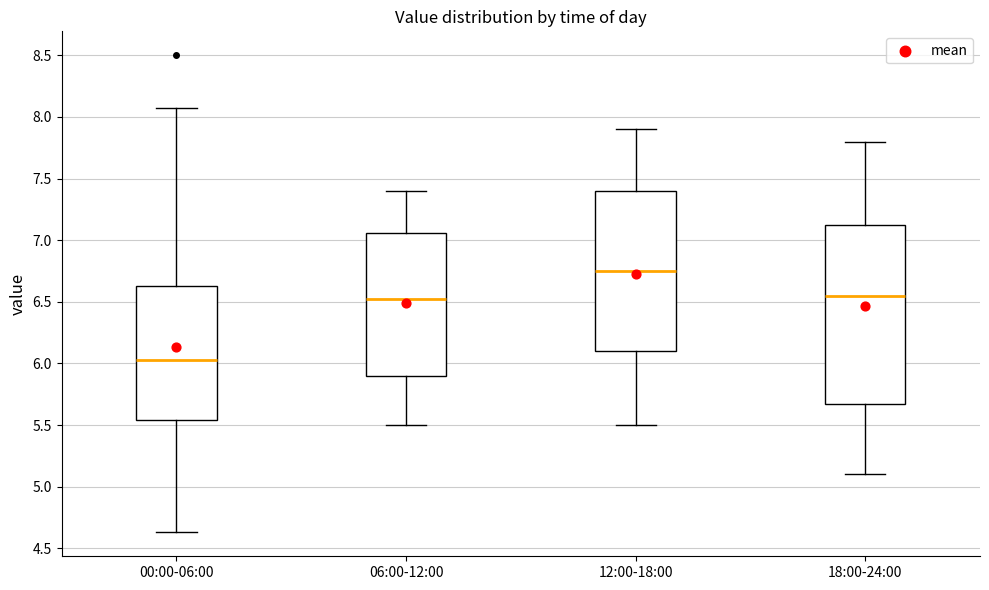

Reading left to right, read every box against the y-axis: the position of its median line, the range the box covers, and the ends of its whiskers. The values are not printed on the chart, so give them approximately, as read against the axis.

00:00-06:00: median 6.05, box 5.55 to 6.65, whiskers 4.65 to 8.05
06:00-12:00: median 6.55, box 5.90 to 7.05, whiskers 5.50 to 7.40
12:00-18:00: median 6.75, box 6.10 to 7.40, whiskers 5.50 to 7.90
18:00-24:00: median 6.55, box 5.70 to 7.15, whiskers 5.10 to 7.80